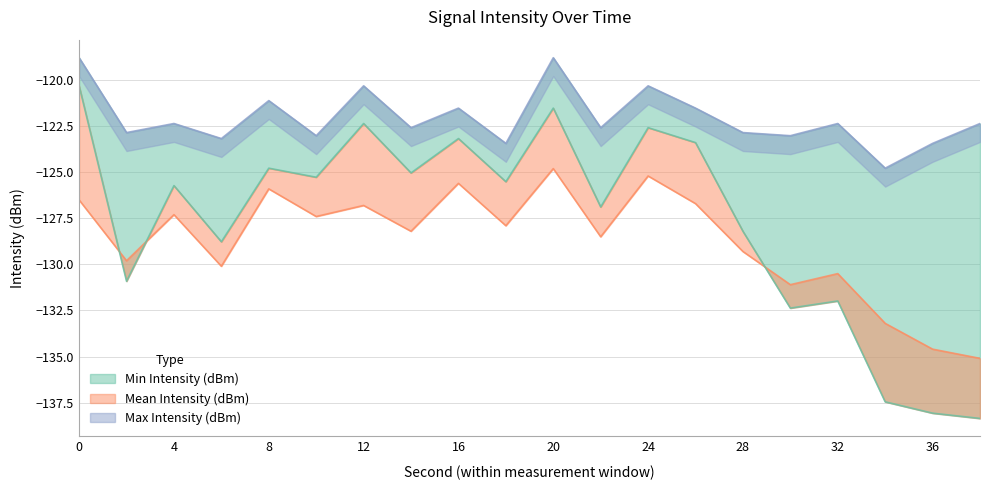

Is it true that Max Intensity (dBm) equals -38.8 at 8?

False